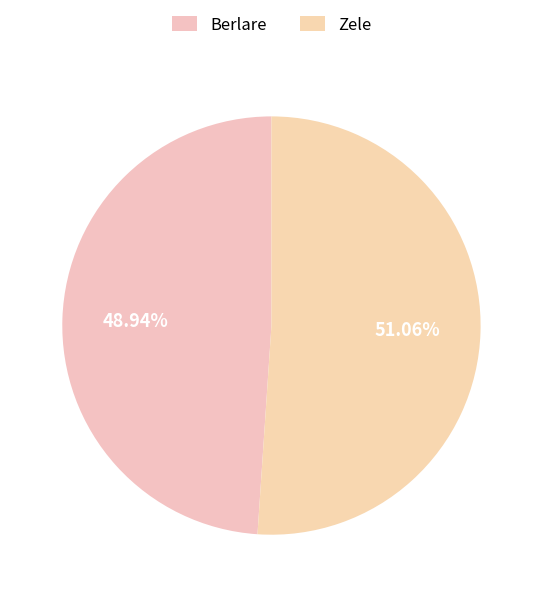

How many slices are in this pie chart?

2